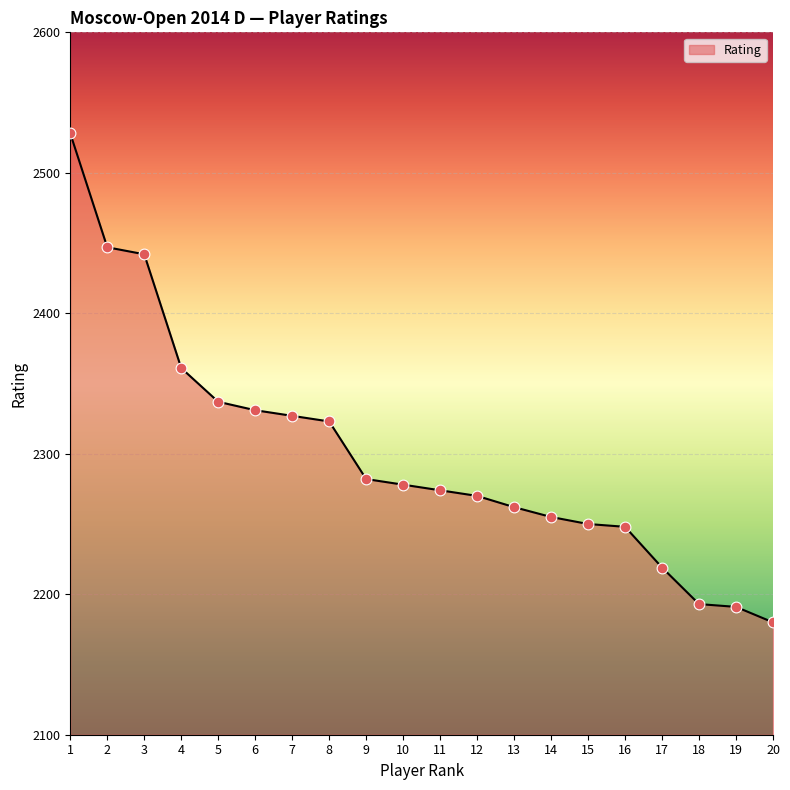

Approximately how many times larger is the value at 1 compared to 5?

1.1